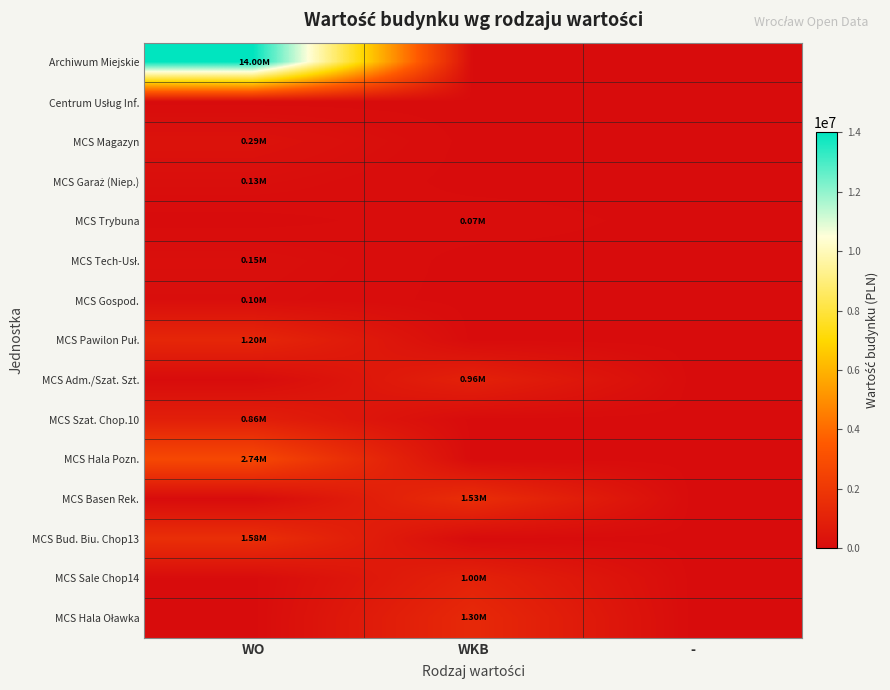

List the series in order of their peak value, lowest first.

Centrum Usług Inf., MCS Trybuna, MCS Gospod., MCS Garaż (Niep.), MCS Tech-Usł., MCS Magazyn, MCS Szat. Chop.10, MCS Adm./Szat. Szt., MCS Sale Chop14, MCS Pawilon Puł., MCS Hala Oławka, MCS Basen Rek., MCS Bud. Biu. Chop13, MCS Hala Pozn., Archiwum Miejskie